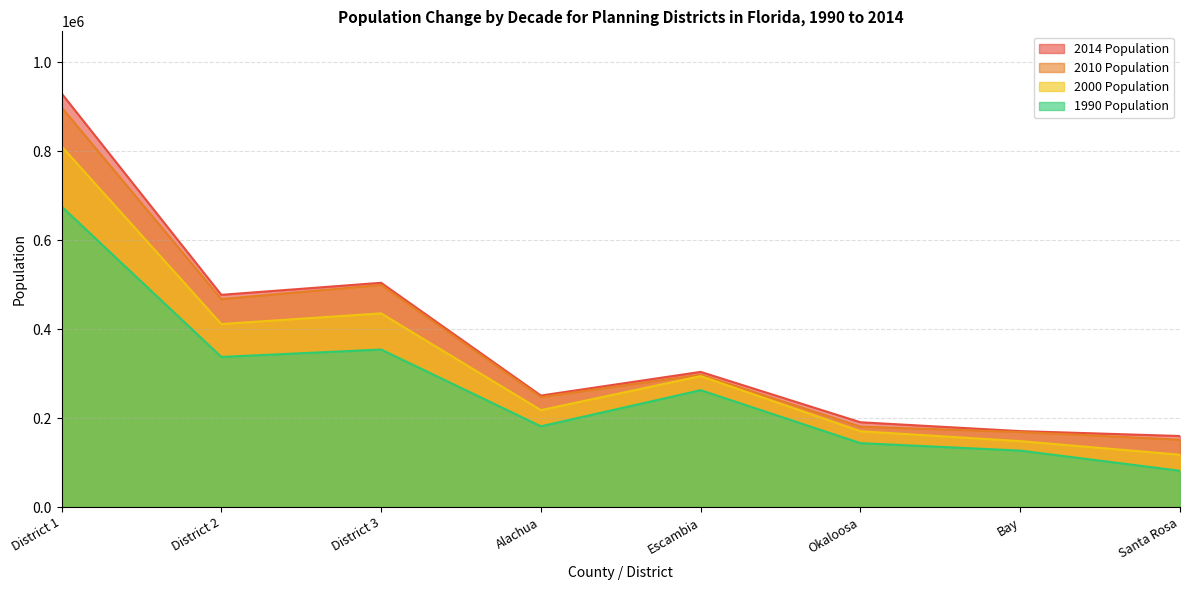

Where is the first local minimum for 2014 Population?

District 2